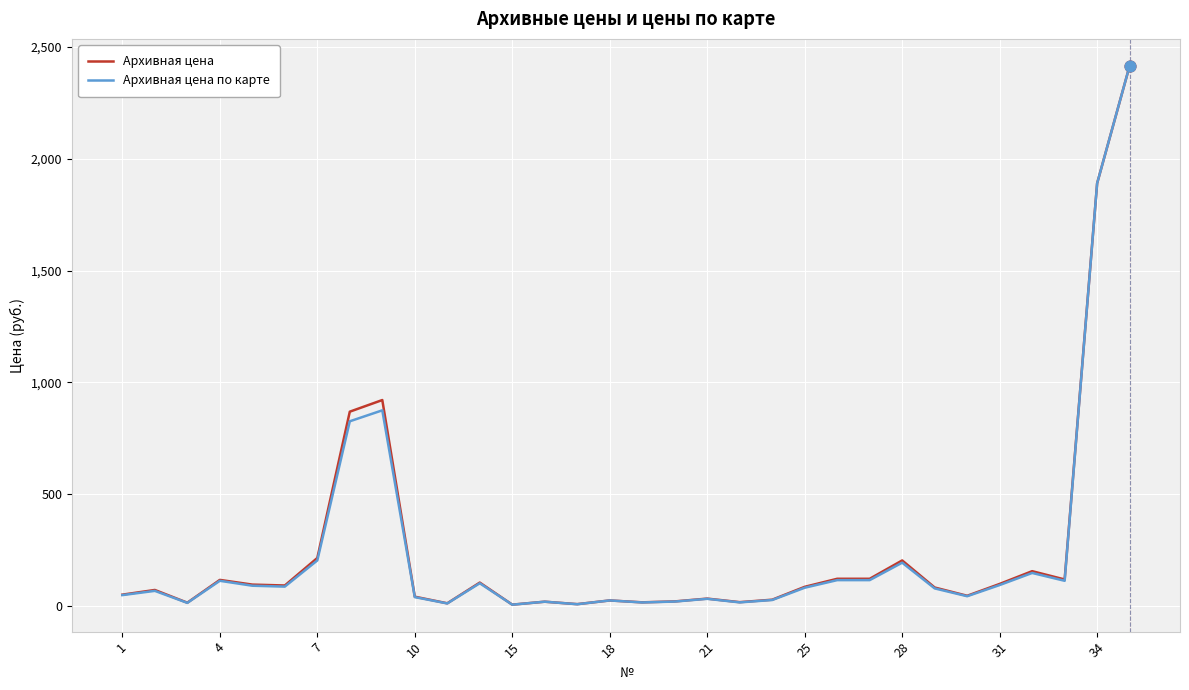

At how many categories does at least one series exceed 183?

6